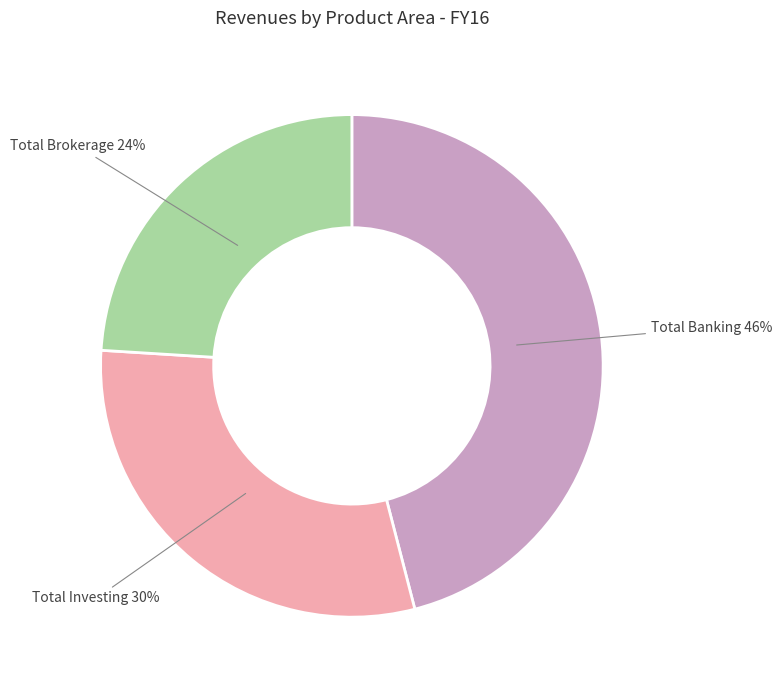

Is there a majority slice in this chart?

No